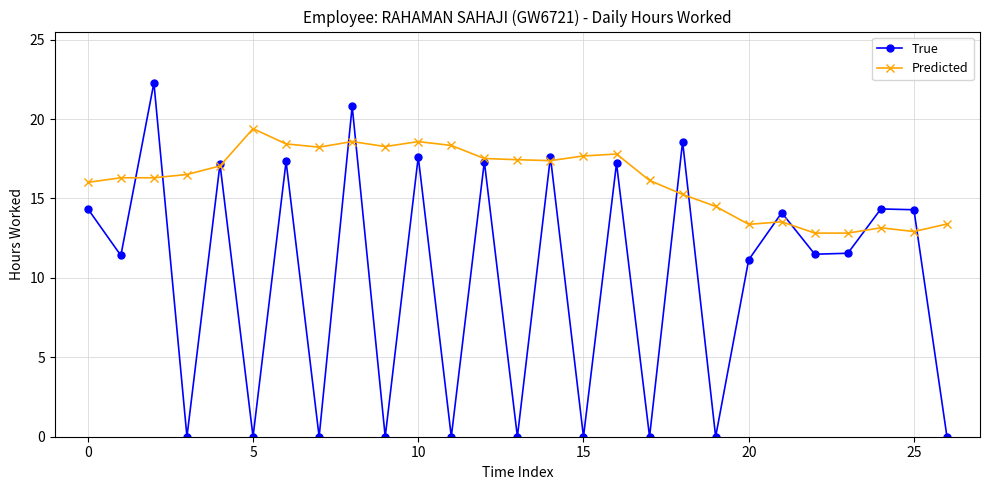

How many distinct data groups are displayed?

2